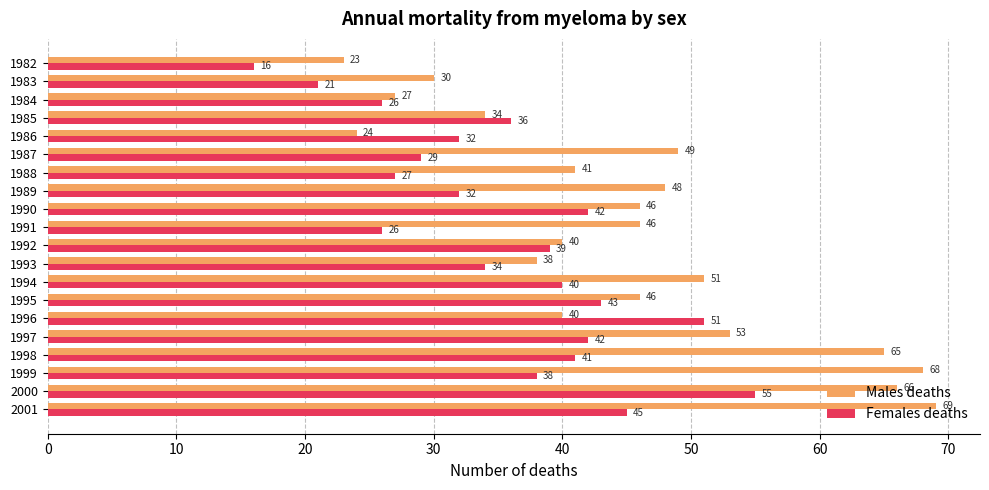

Rank the series at 1985 from lowest to highest value.

Males deaths, Females deaths